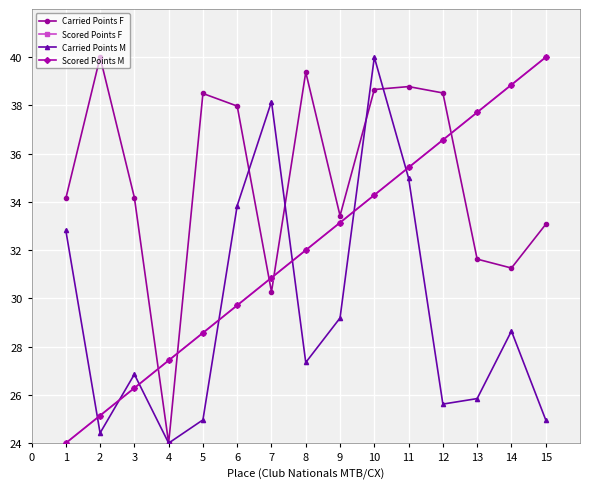

How many data points in Carried Points M are less than 27?

7